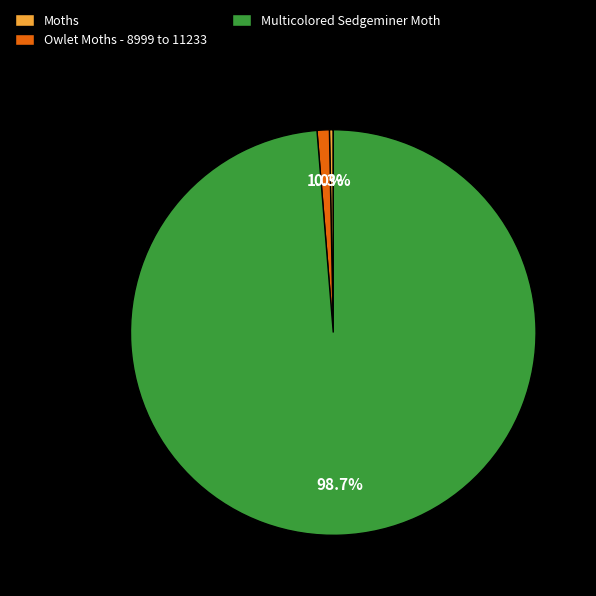

True or false: Owlet Moths - 8999 to 11233 accounts for 11% of the total.

False